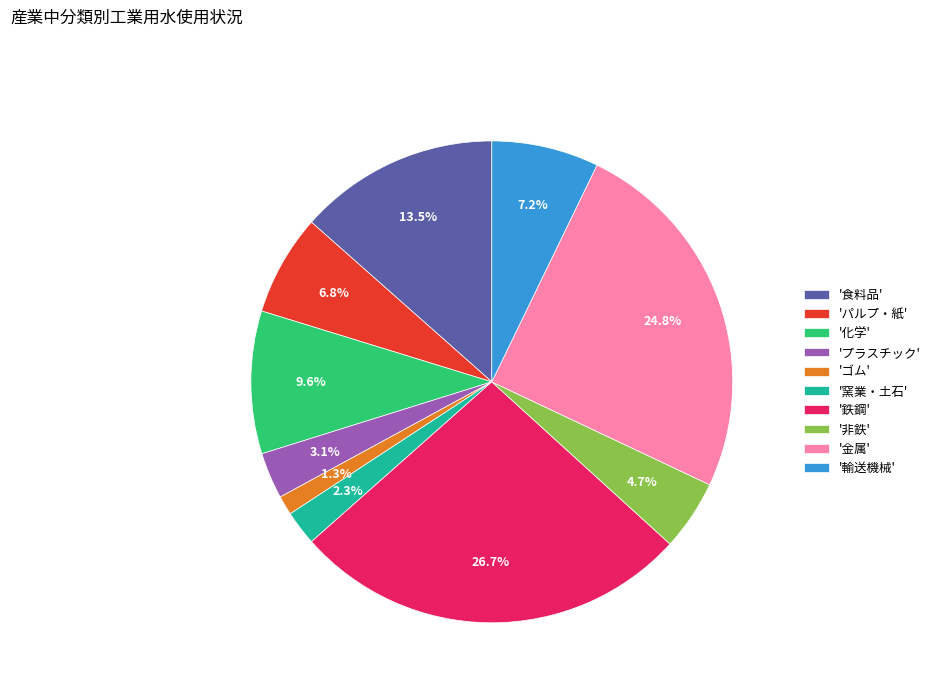

Is the sum of '輸送機械' and 'ゴム' greater than half?

No